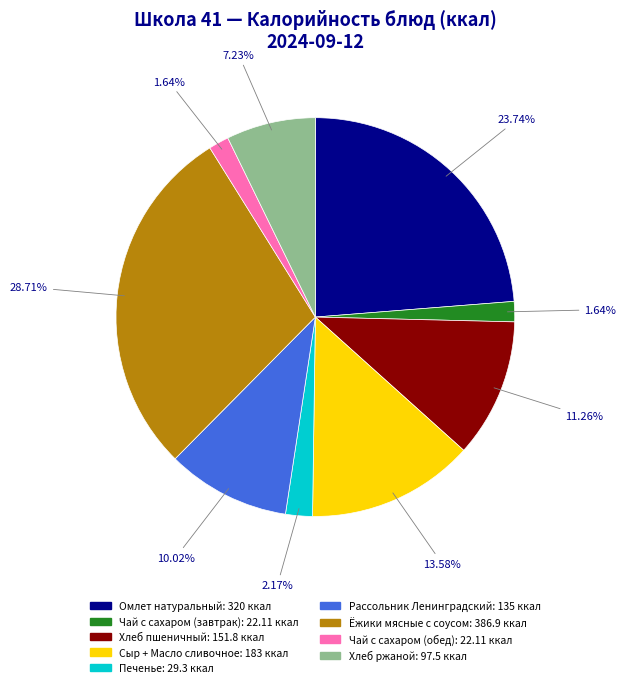

To the nearest percent, what percentage of the pie is Сыр + Масло сливочное?

14%